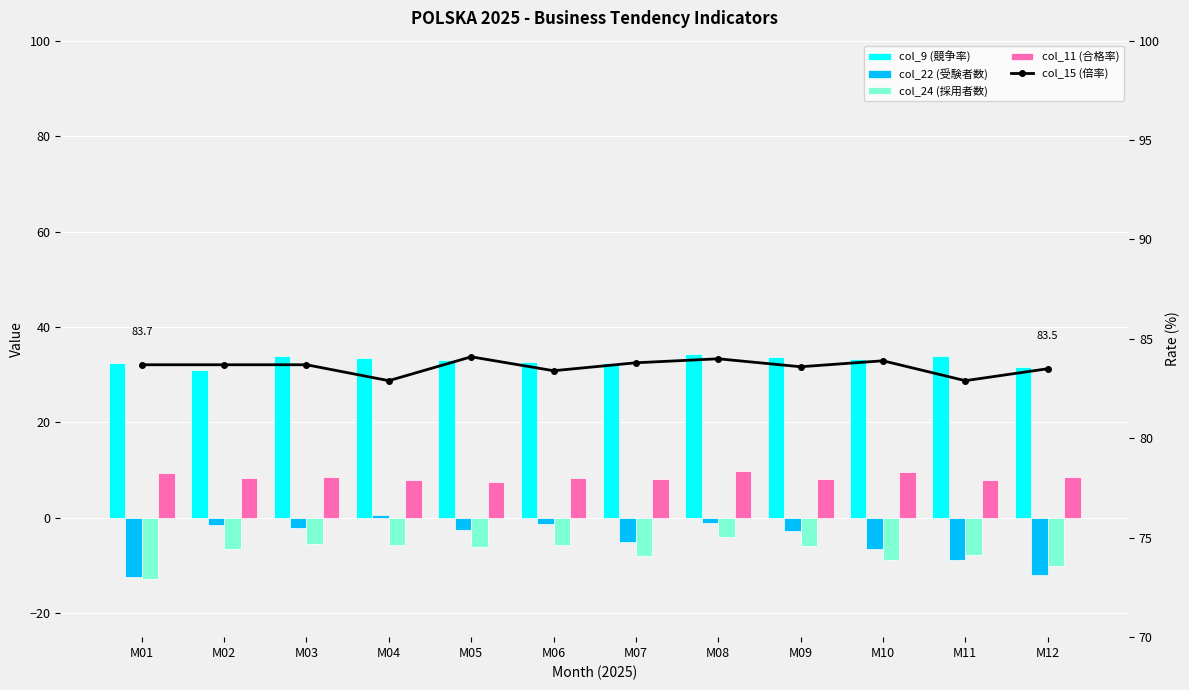

List the labels in order of col_9 (競争率) value, largest first.

M08, M03, M11, M09, M04, M10, M05, M06, M01, M07, M12, M02